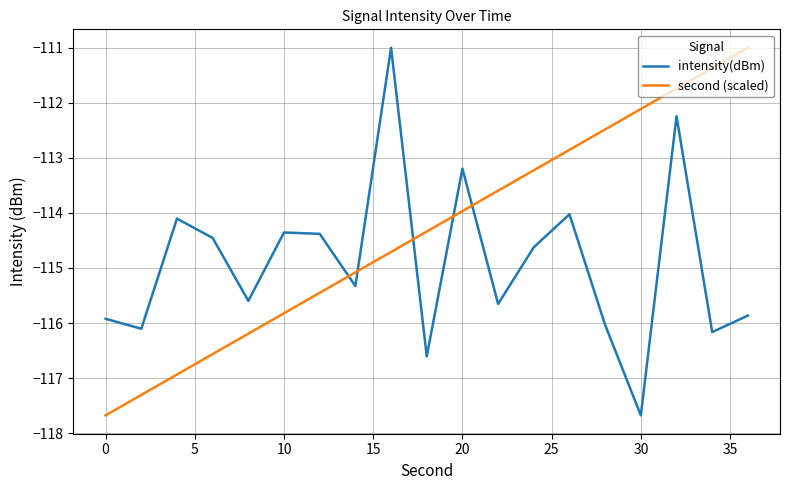

Rank the series by their average value, from lowest to highest.

intensity(dBm), second (scaled)